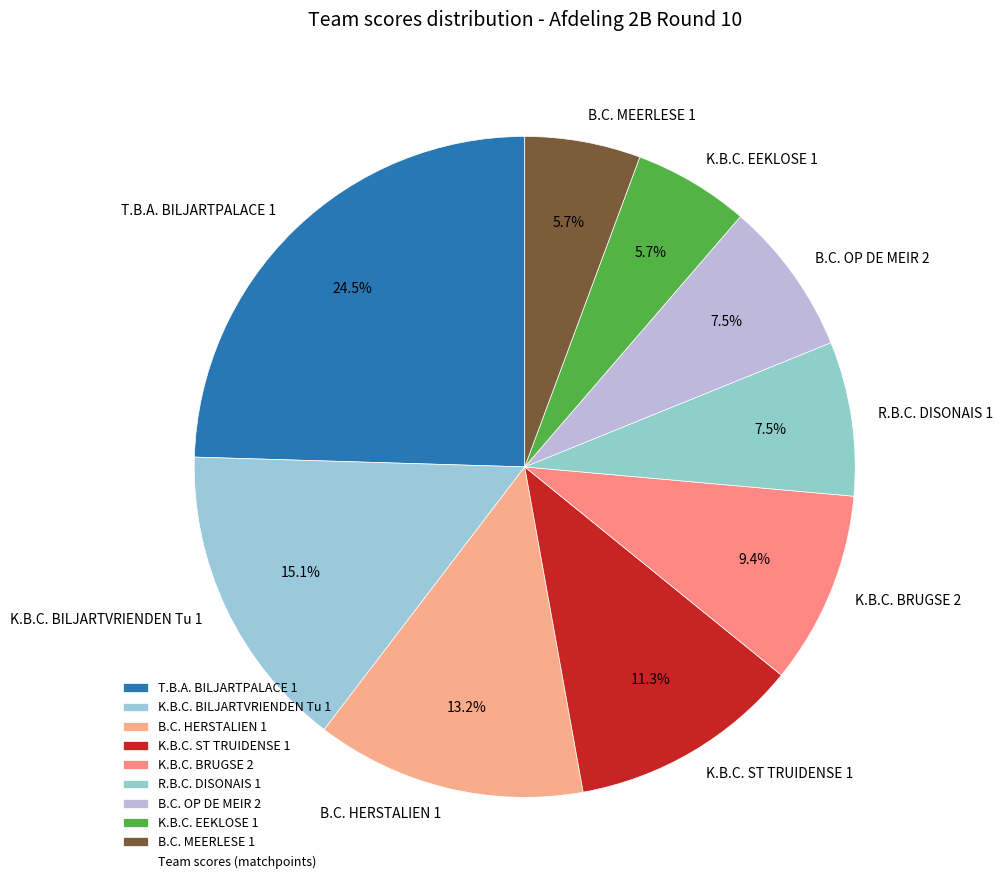

To the nearest percent, what is the average slice percentage?

11%